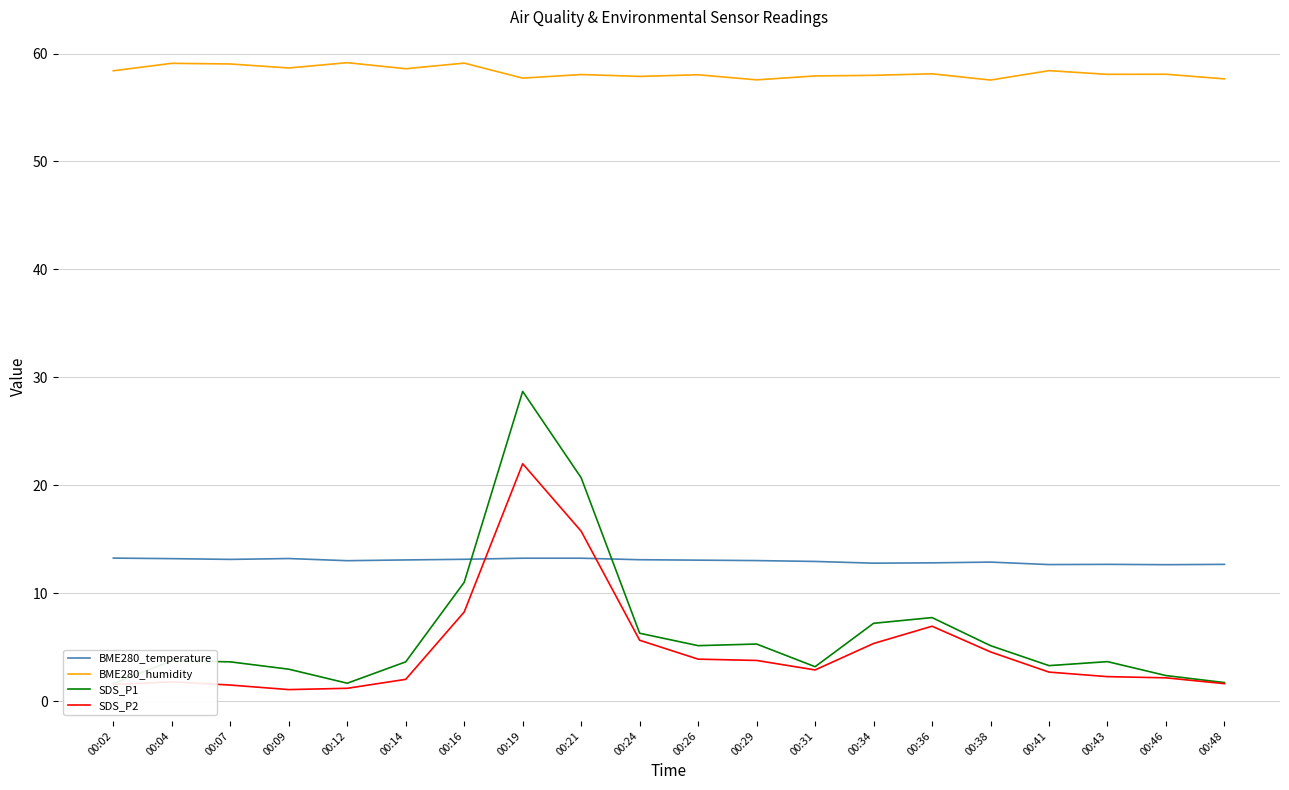

At which category is the sum across all series the highest?

00:19